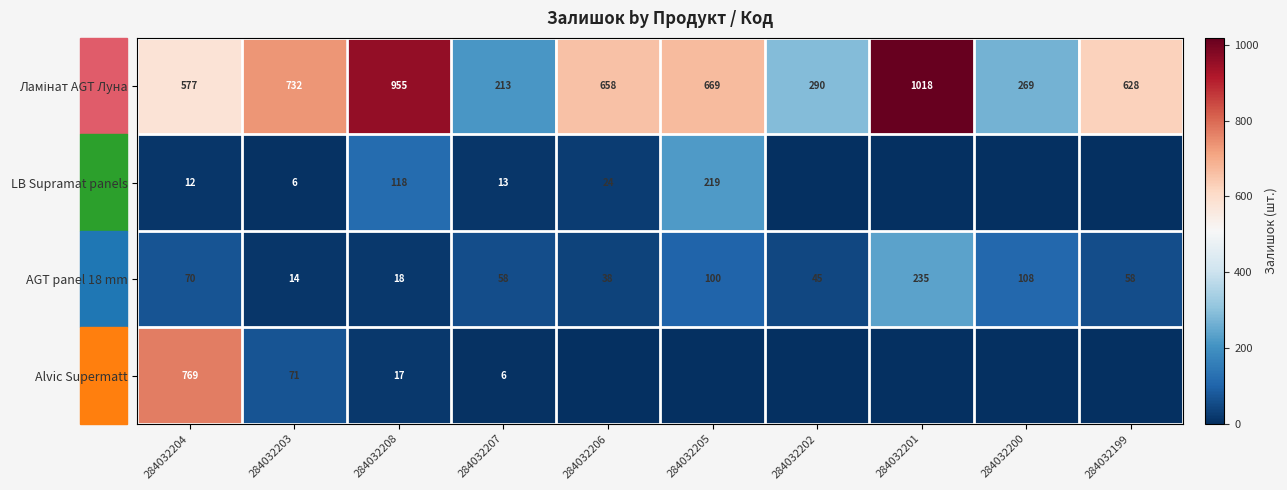

What is the difference between the highest and lowest values at 284032203?

726